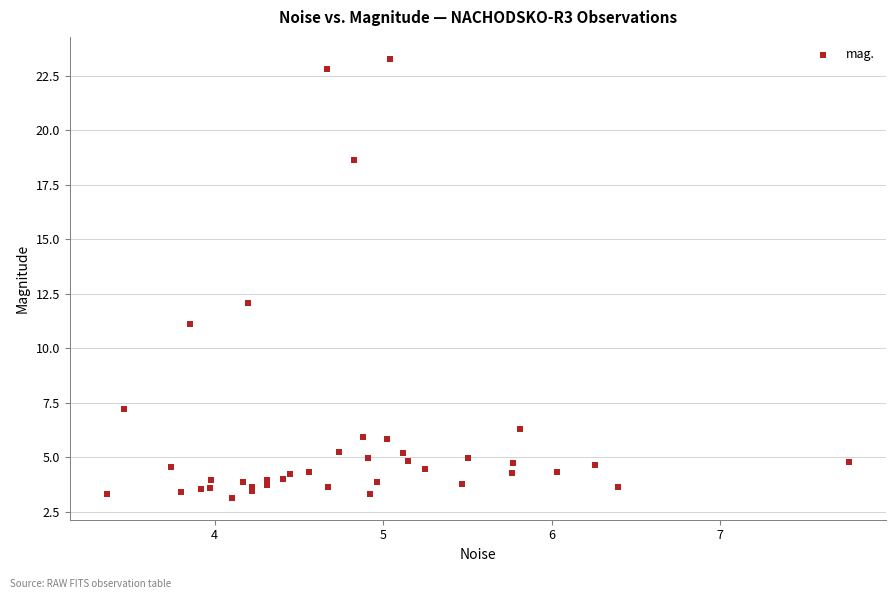

What Y value in the scatter plot is closest to 13?

12.1